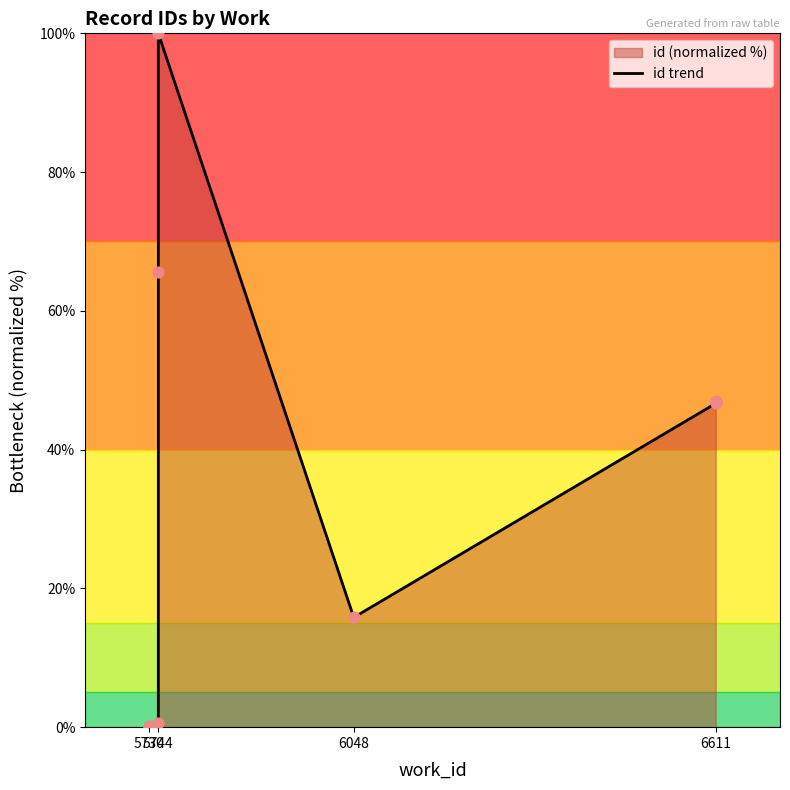

What is the change in value from 5730 to 6611?

+46.7